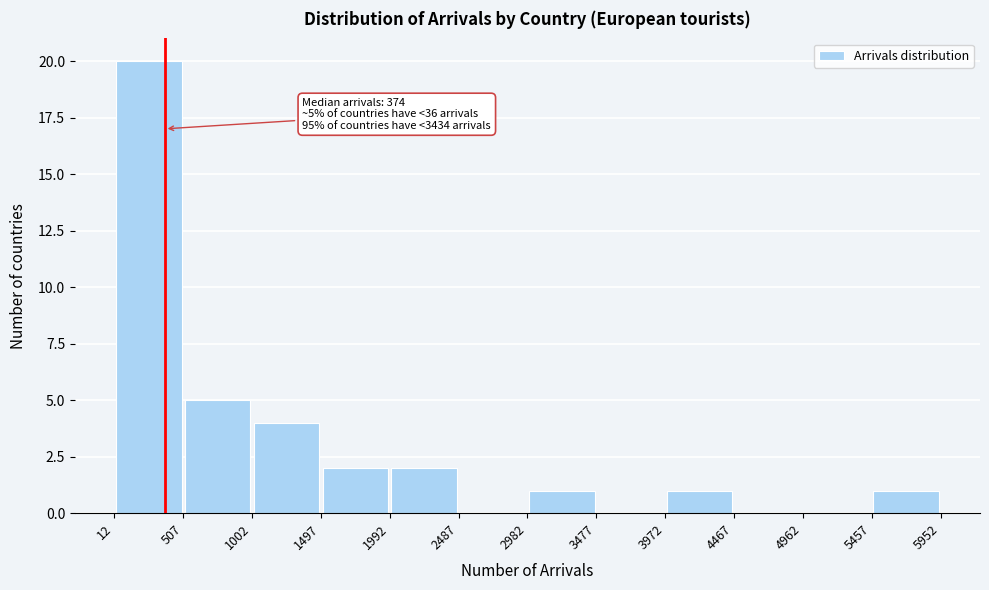

Which range on the x-axis has the tallest bar?

12 to 507